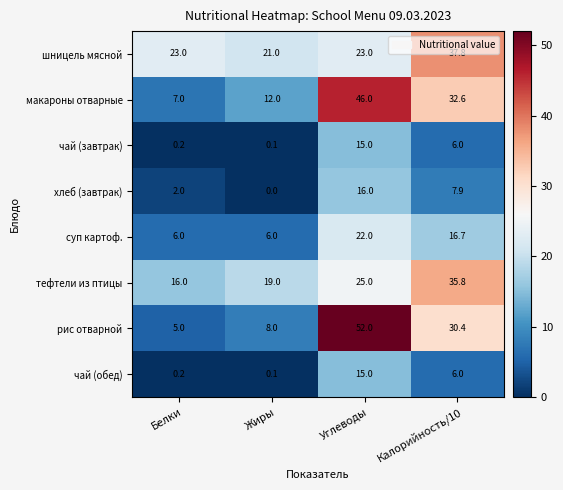

List the labels in order of рис отварной value, smallest first.

Белки, Жиры, Калорийность/10, Углеводы